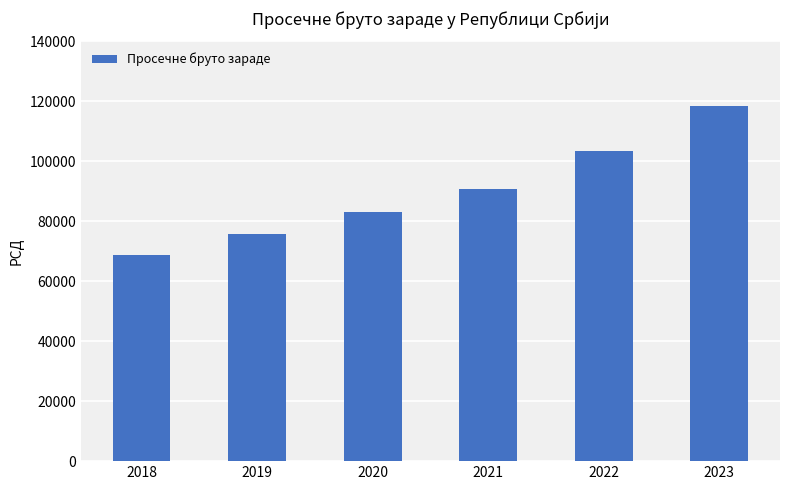

Reading left to right, transcribe all the data shown in this chart.

2018=68629	2019=75814	2020=82984	2021=90784	2022=103316	2023=118599